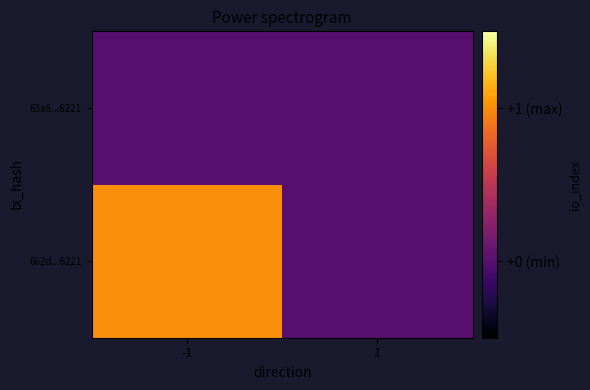

Reading left to right, list all the values displayed in this chart.

662d...6221: -1=1	1=0
63a6...6221: -1=0	1=0